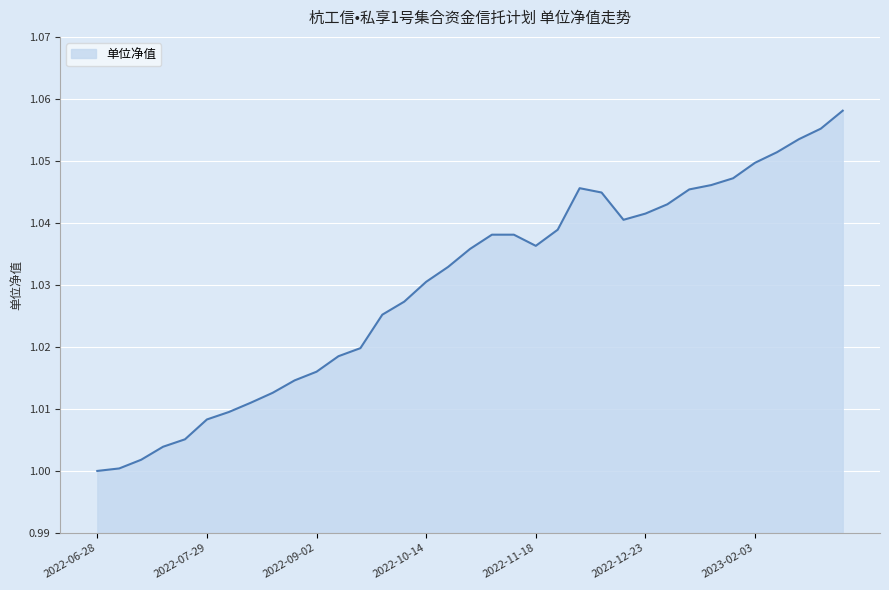

How many series are shown in this chart?

1